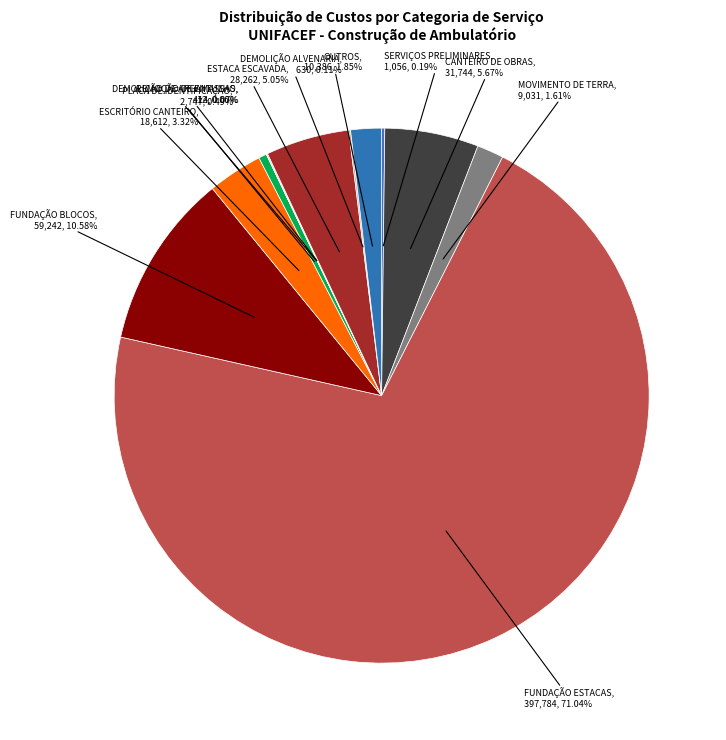

Count the number of slices in the pie.

12